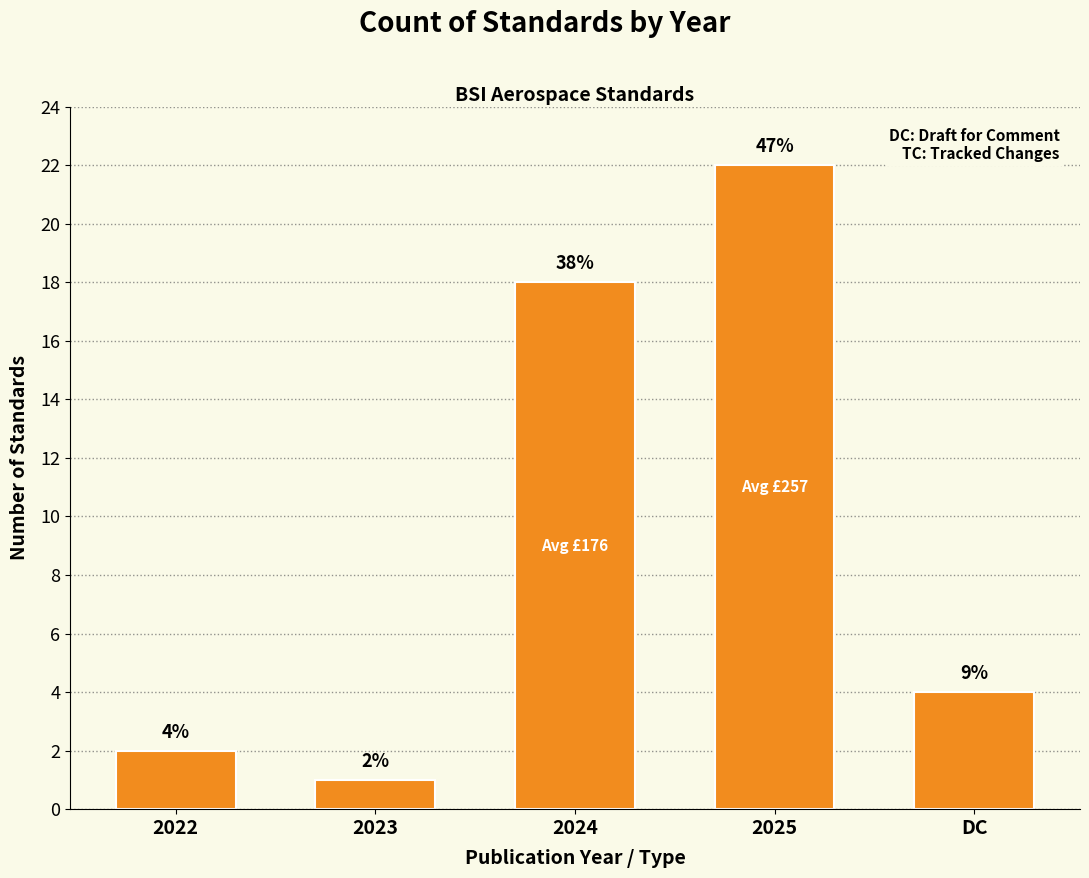

What is the sum of the values at DC and 2023?

5